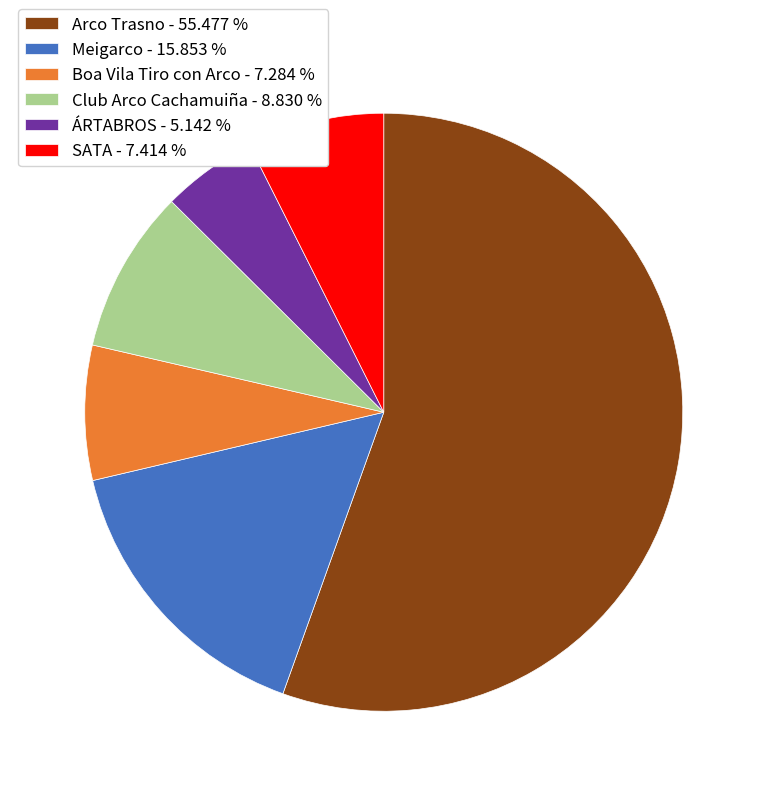

The Meigarco slice represents 16% of the pie. True or false?

True